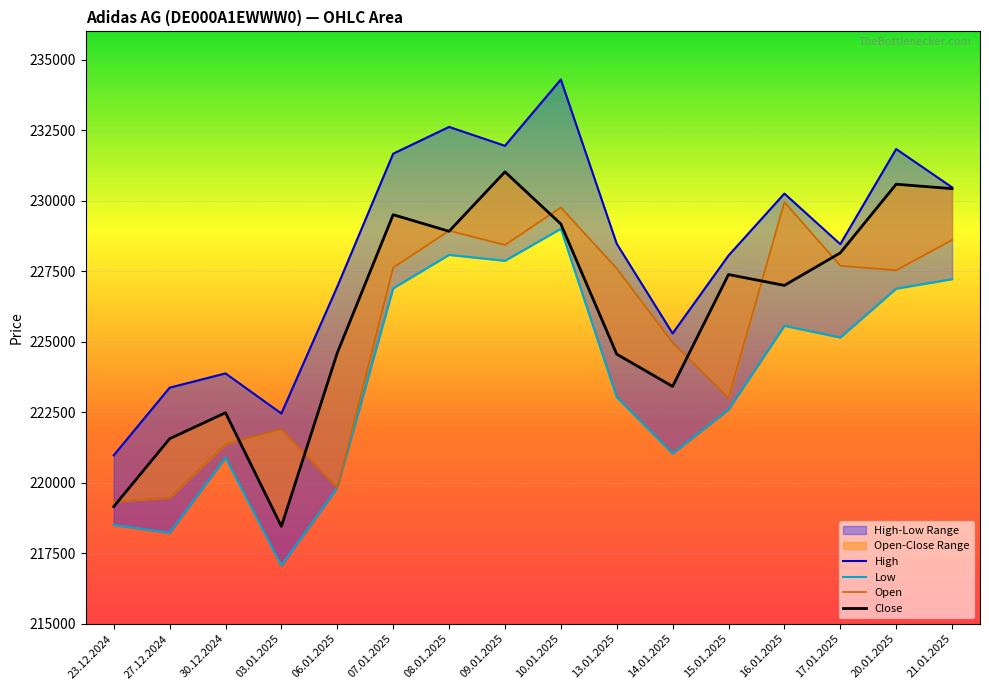

Rank the series by their maximum value, from highest to lowest.

High, Close, Open, Low